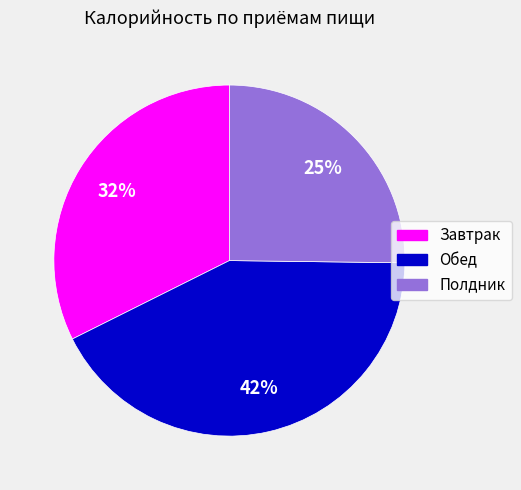

To the nearest percent, what percentage of the pie is Завтрак?

32%